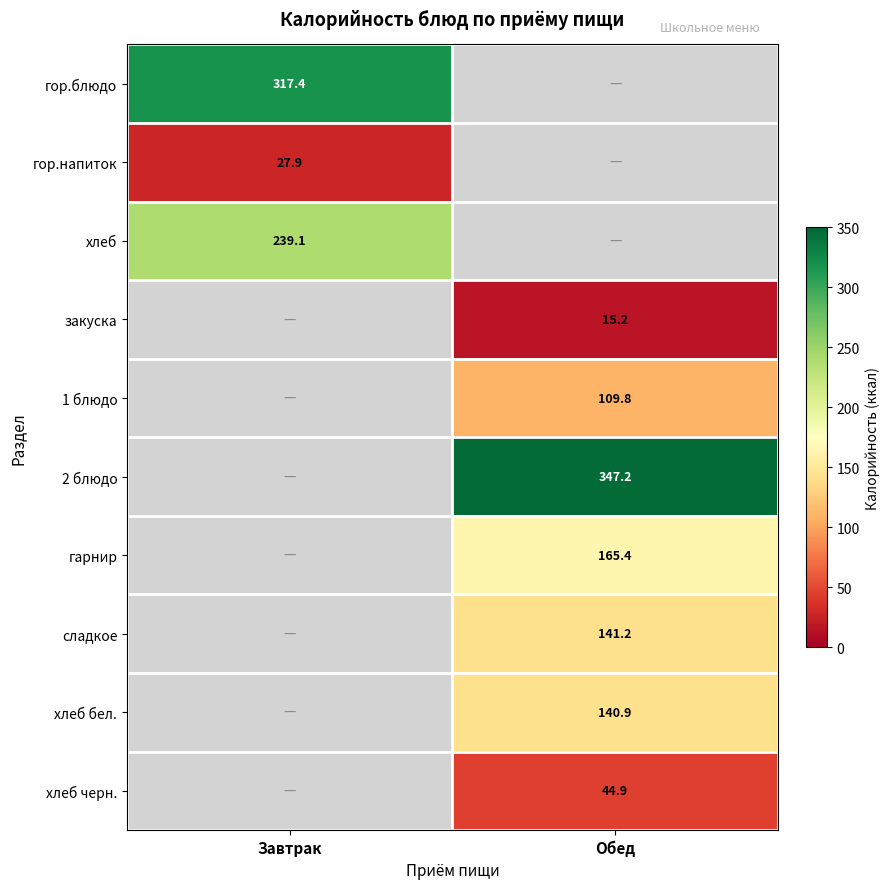

True or false: хлеб бел. has a value of 62.1 at Обед.

False